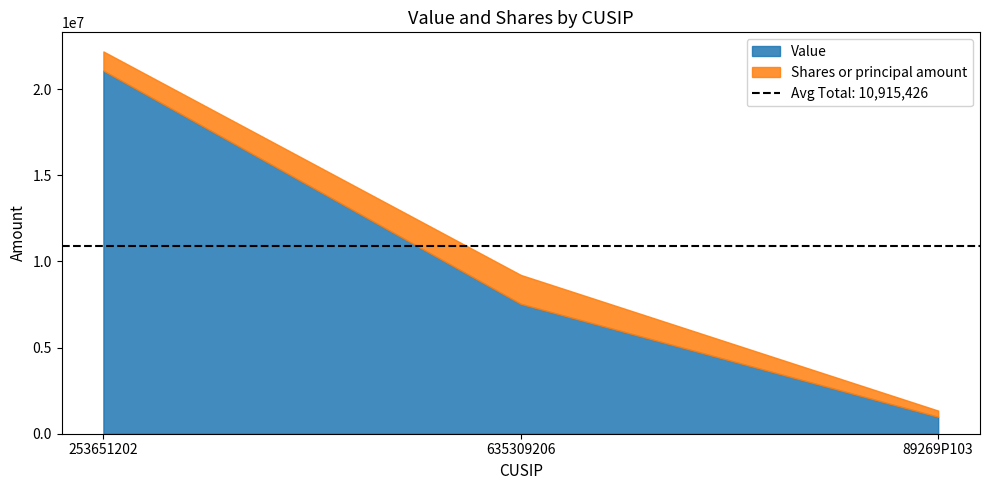

True or false: Value has a value of 11433425 at 253651202.

False